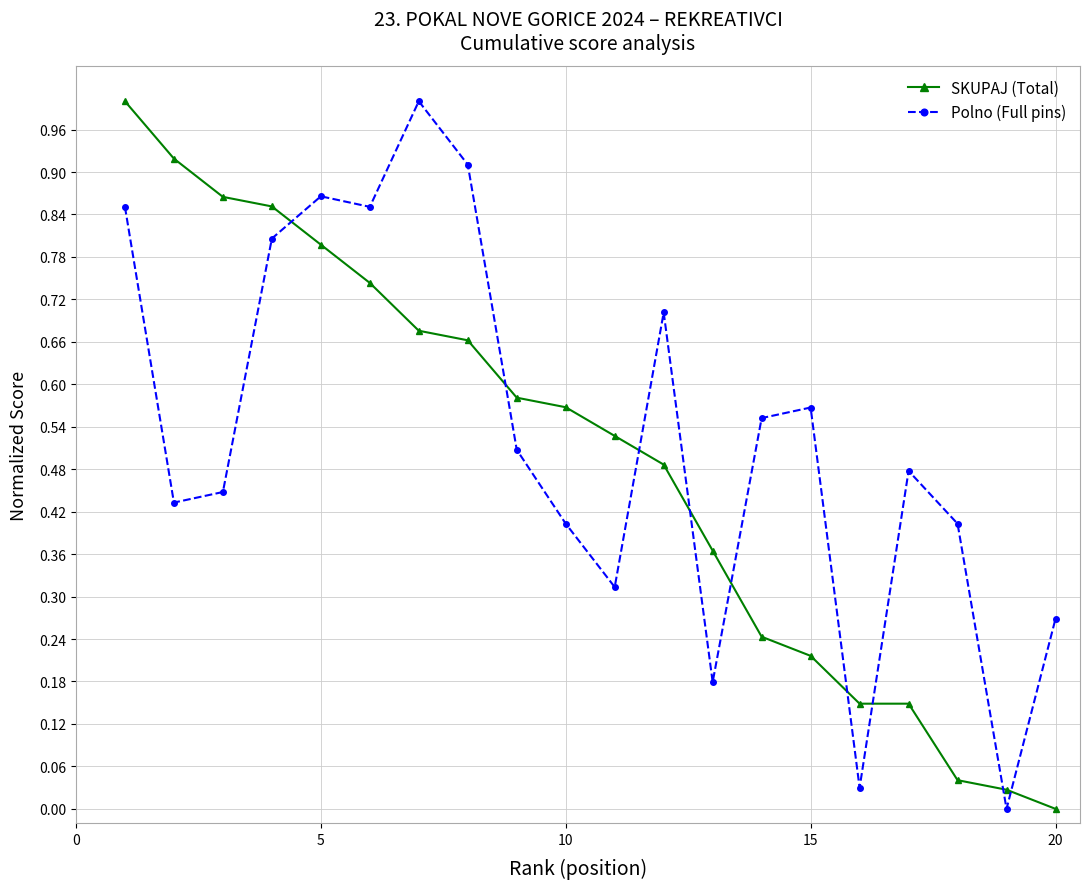

What is the maximum value for SKUPAJ (Total)?

1.0